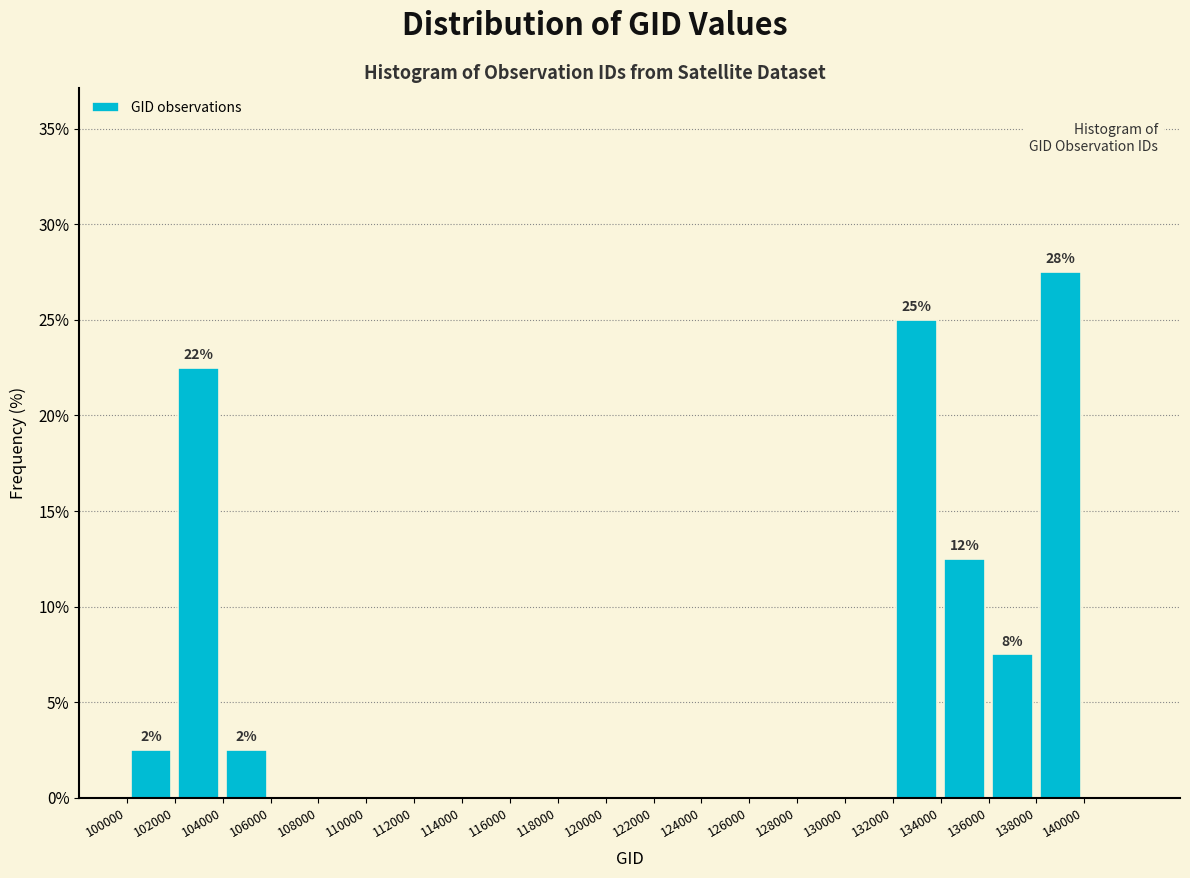

Which range on the x-axis has the tallest bar?

138000 to 140000